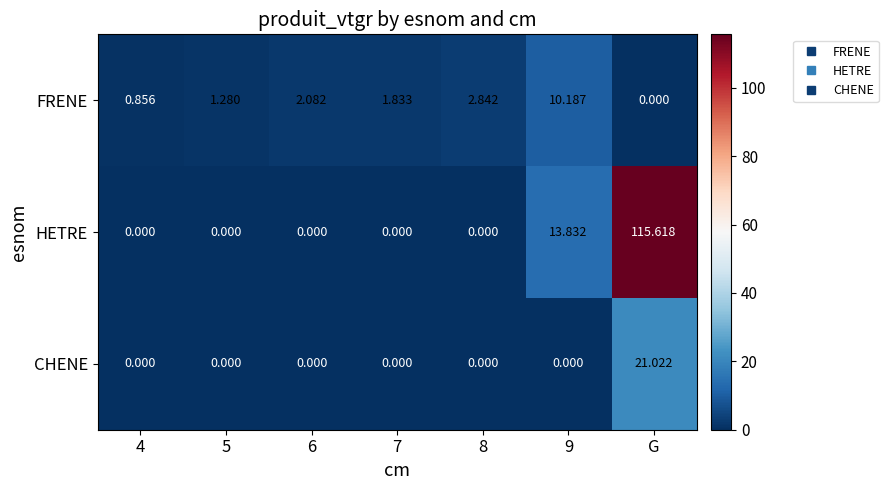

At 9, list the series in order from largest to smallest.

HETRE, FRENE, CHENE